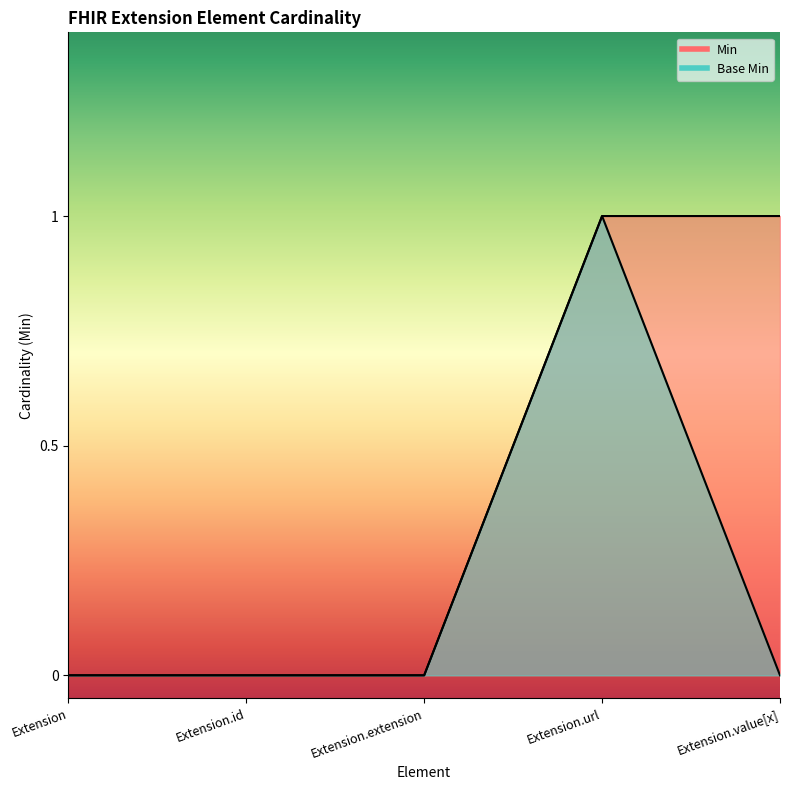

True or false: Base Min has a value of 1 at Extension.id.

False